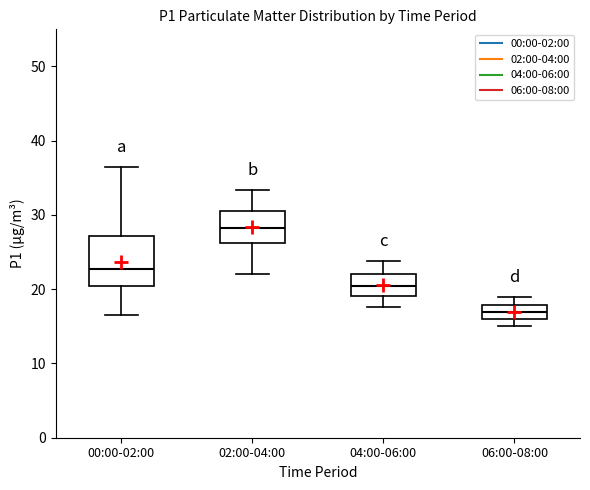

Where is the upper edge of the box for 00:00-02:00 on the y-axis? The values are not printed on the chart, so give them approximately, as read against the axis.

27